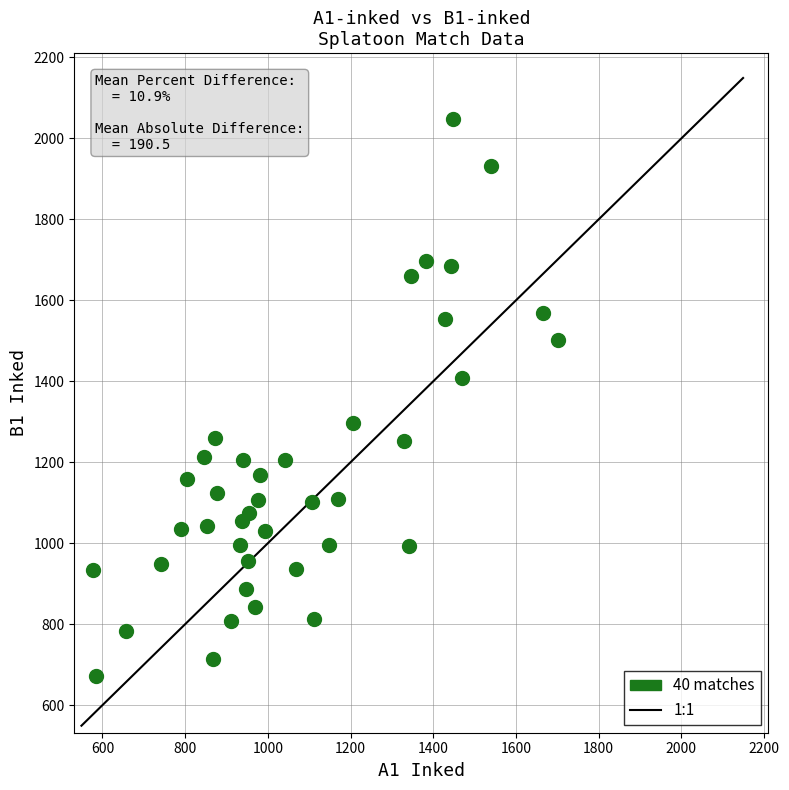

What is the range of X values (max minus min)?

1124